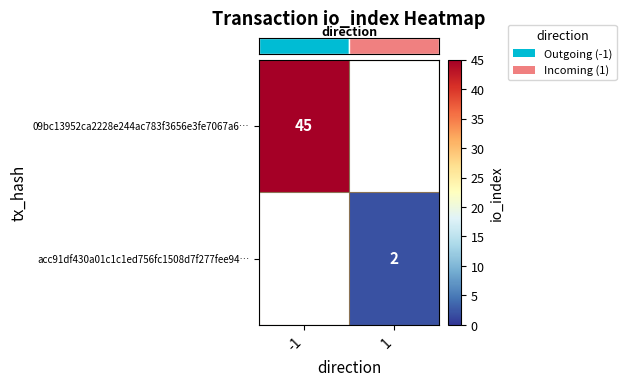

Which series has the widest spread of values?

row_0